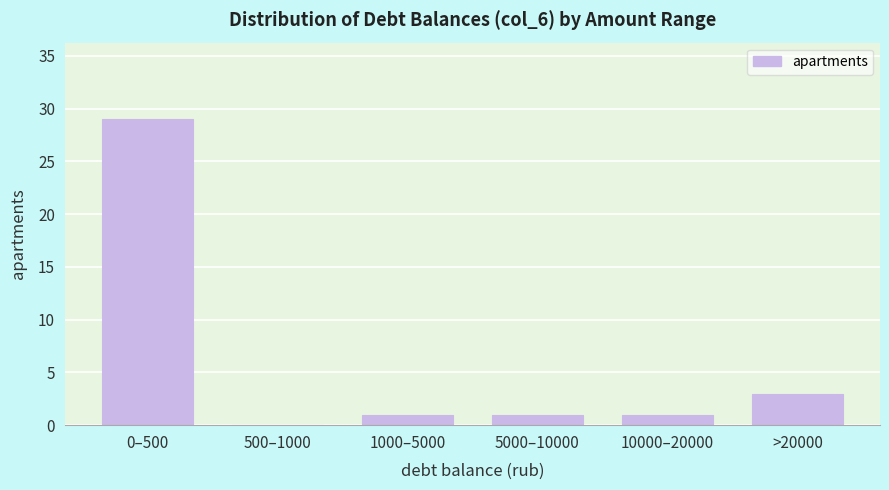

Reading right to left, transcribe all the data shown in this chart.

>20000=3	10000–20000=1	5000–10000=1	1000–5000=1	500–1000=0	0–500=29